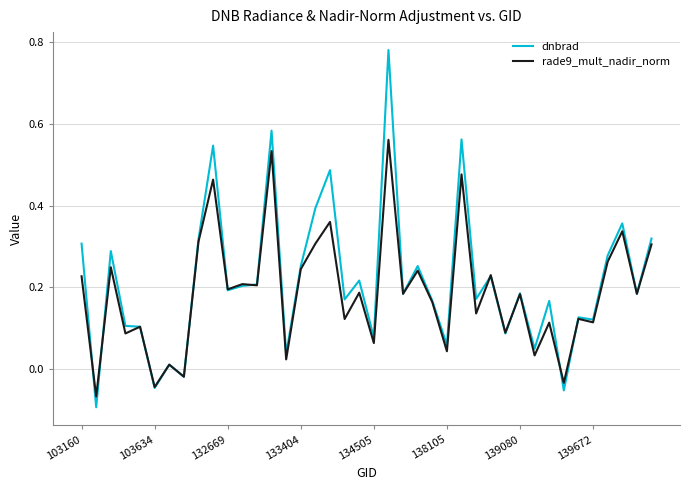

What is the maximum value shown in the chart?

0.8